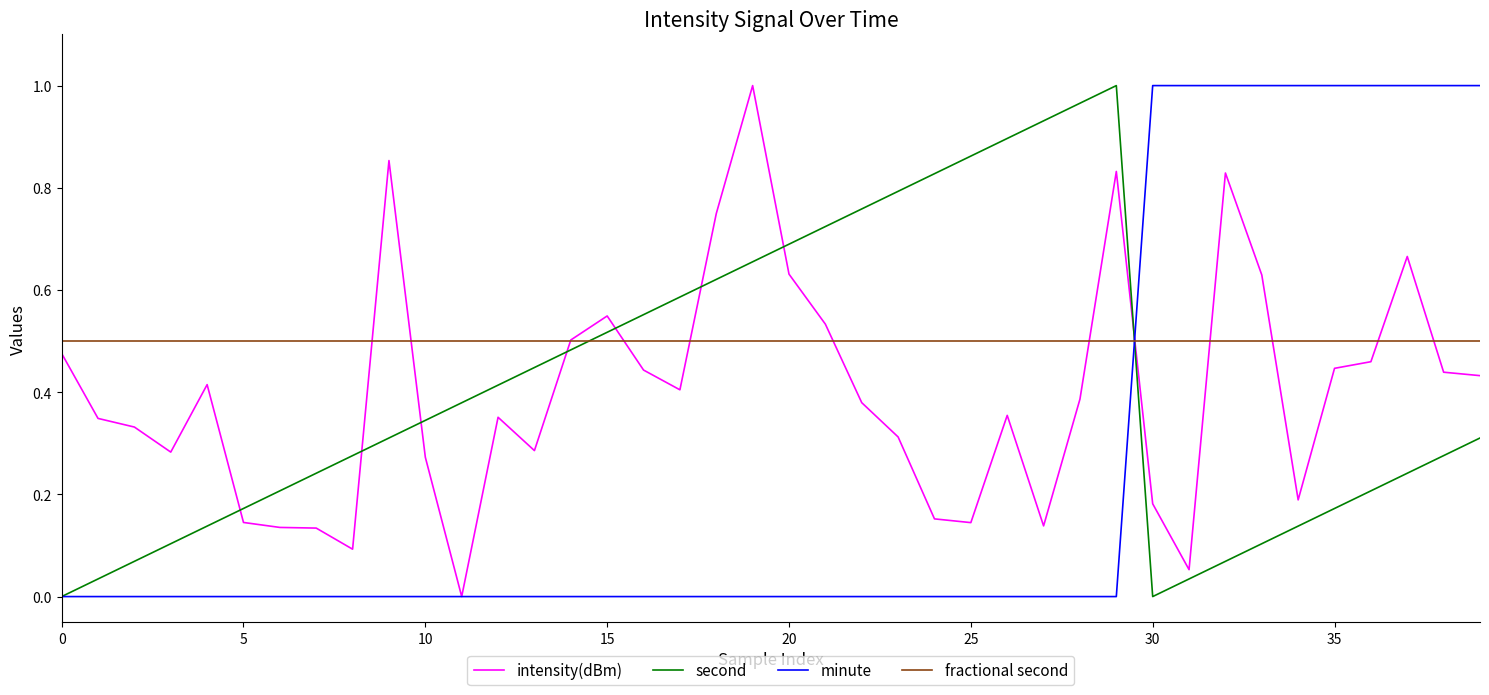

Which series ends up on top after the final intersection of second and intensity(dBm)?

intensity(dBm)